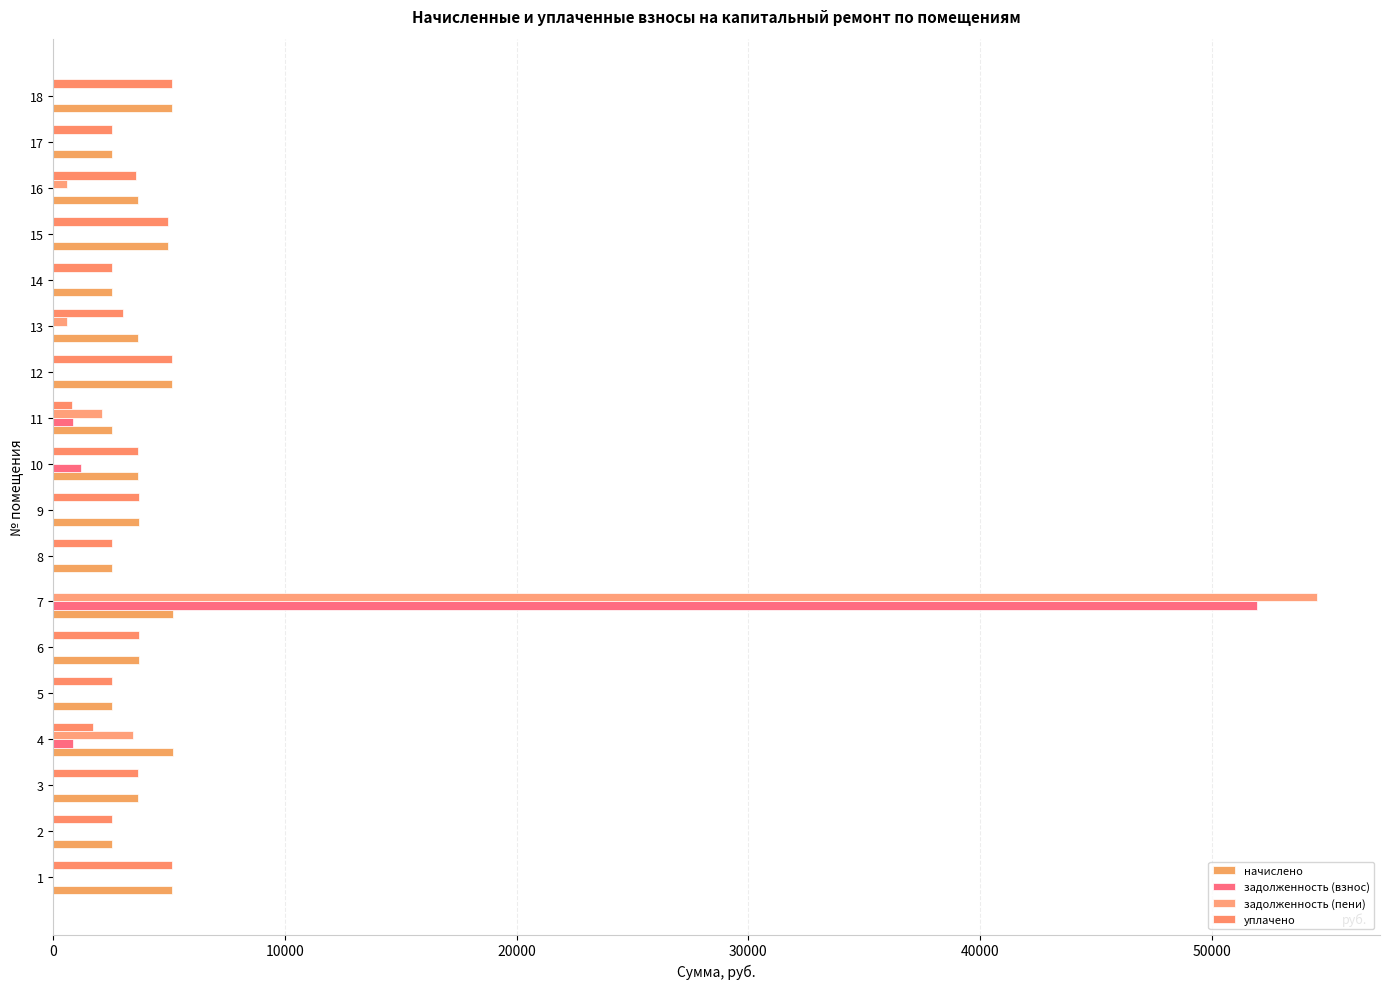

Which series has the largest total across all categories?

начислено